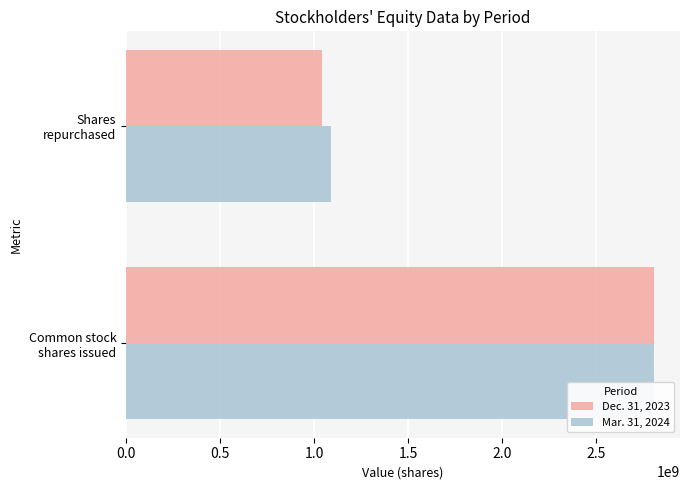

At how many categories does at least one series exceed 2735670649?

1